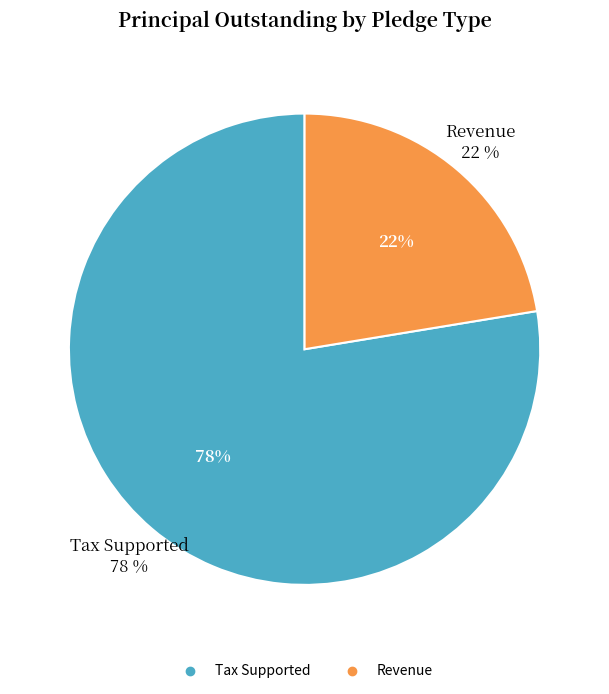

Count the number of slices in the pie.

2